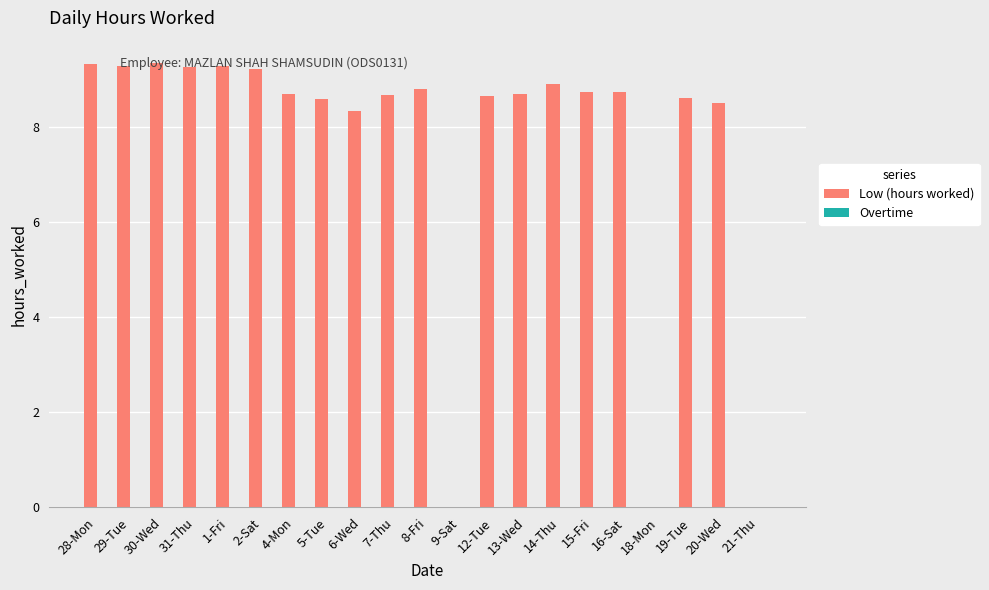

Where does the data first go above 8?

28-Mon